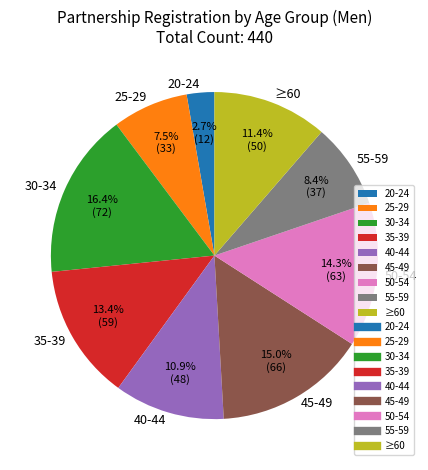

What is the ratio of the value at 40-44 to the value at 20-24?

4.0